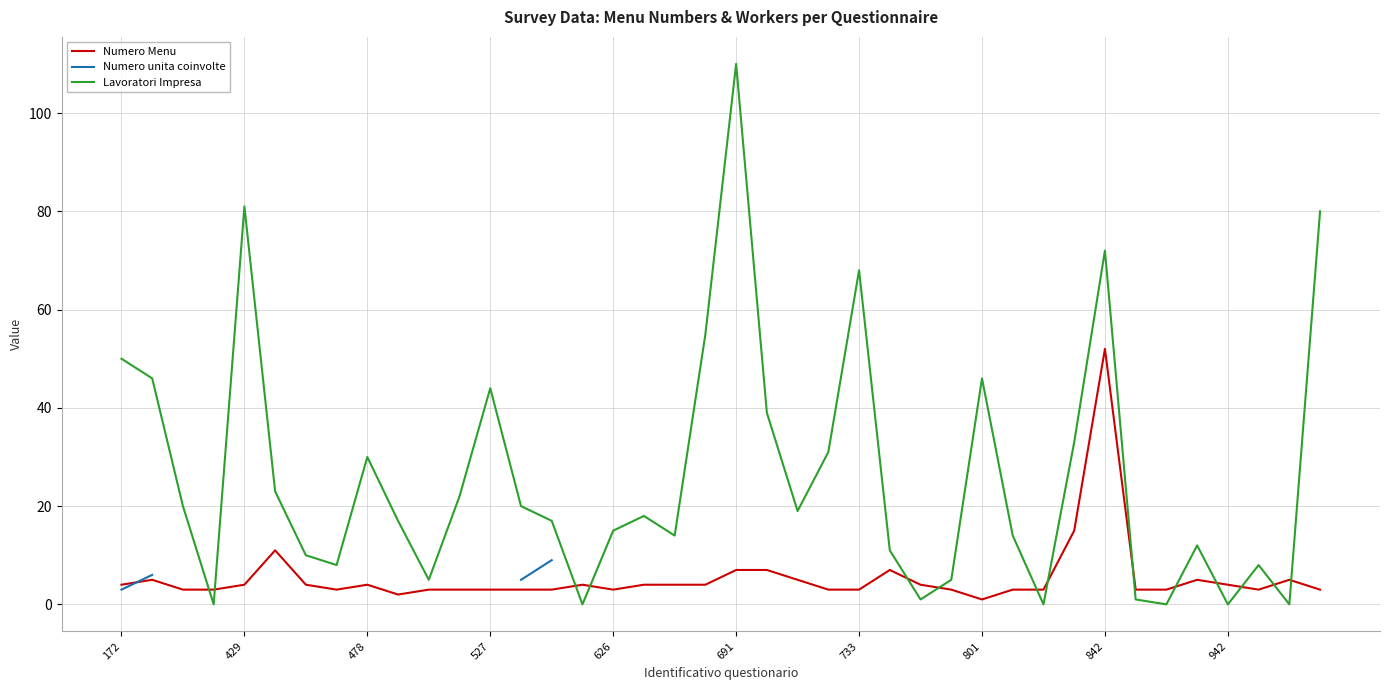

What is the maximum value for Numero Menu?

52